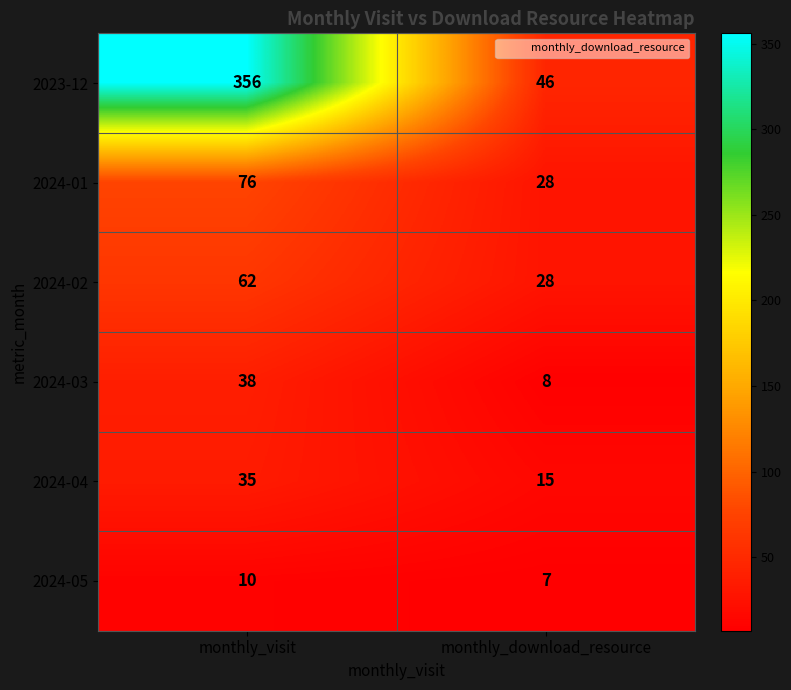

What is the total value across all series at monthly_visit?

577